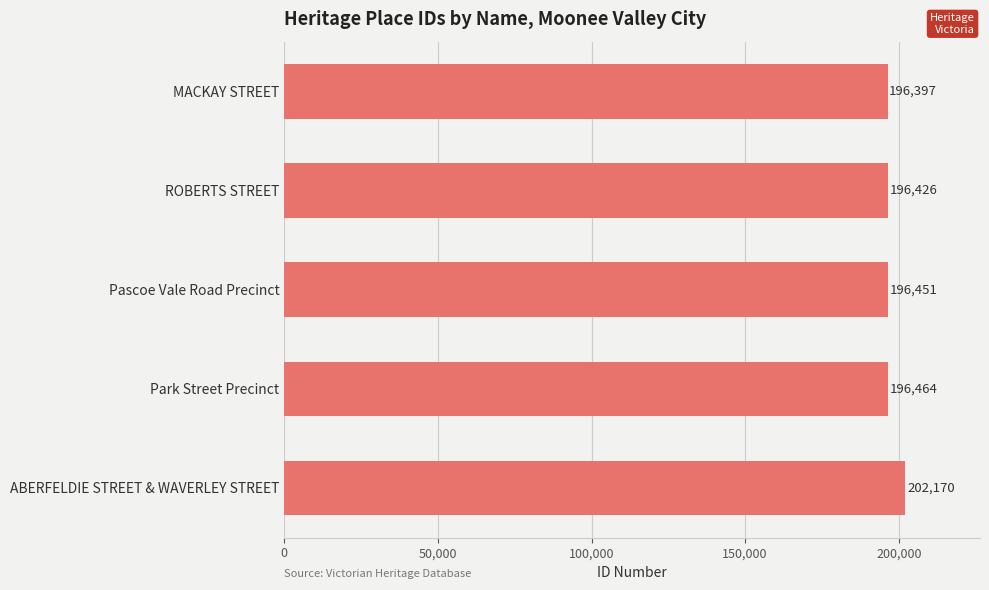

What is the maximum value shown in the chart?

202170